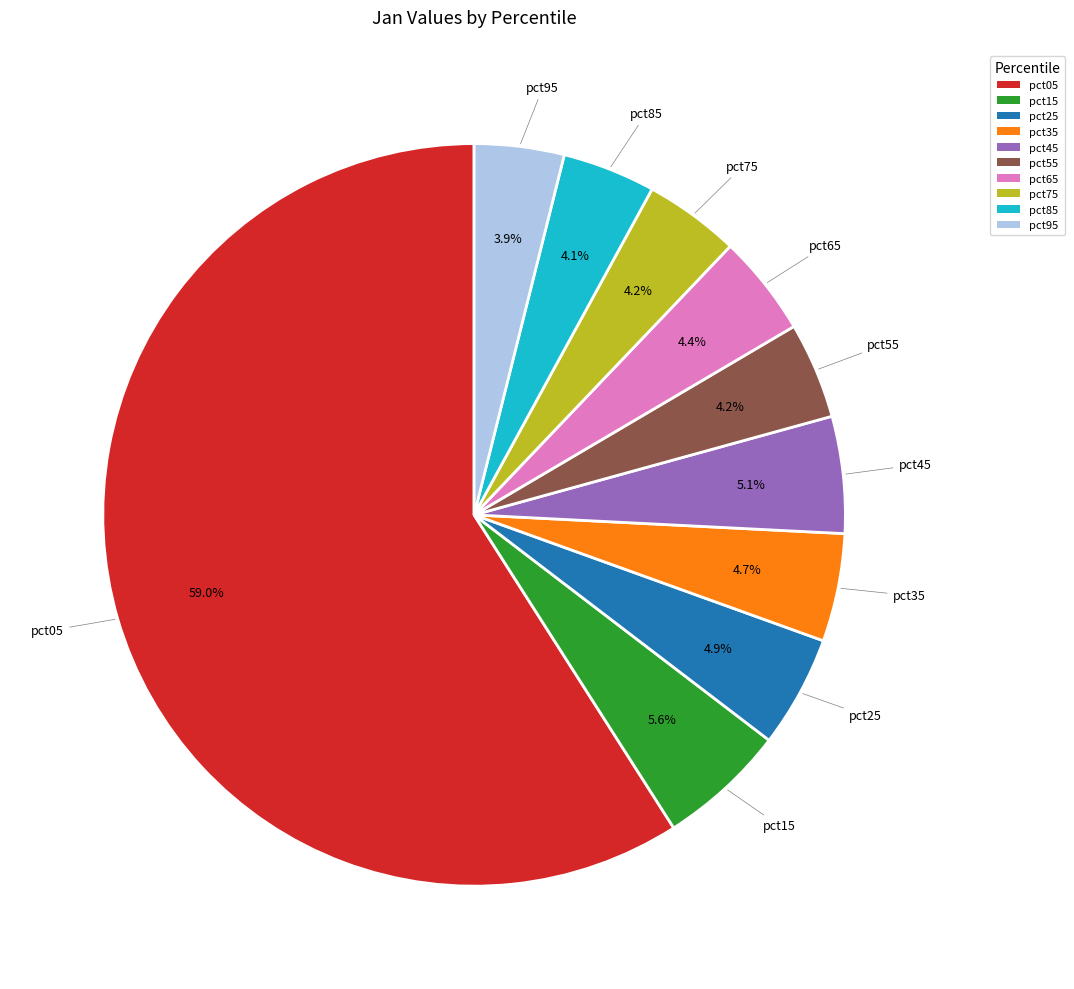

Count the number of slices in the pie.

10